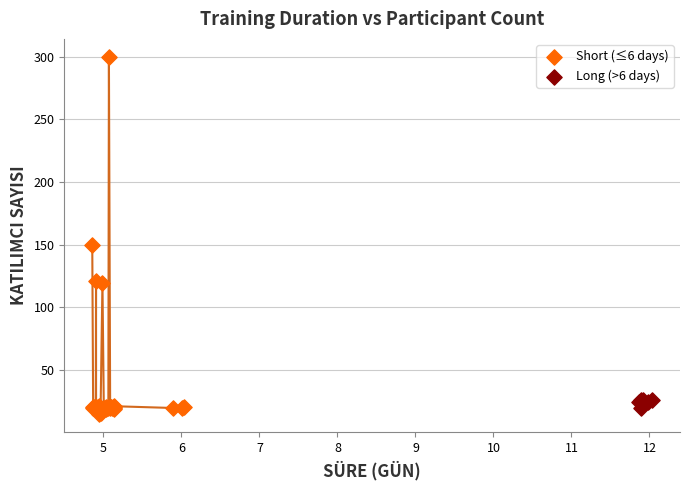

What are all the series names shown in the legend?

Short (≤6 days), Long (>6 days)